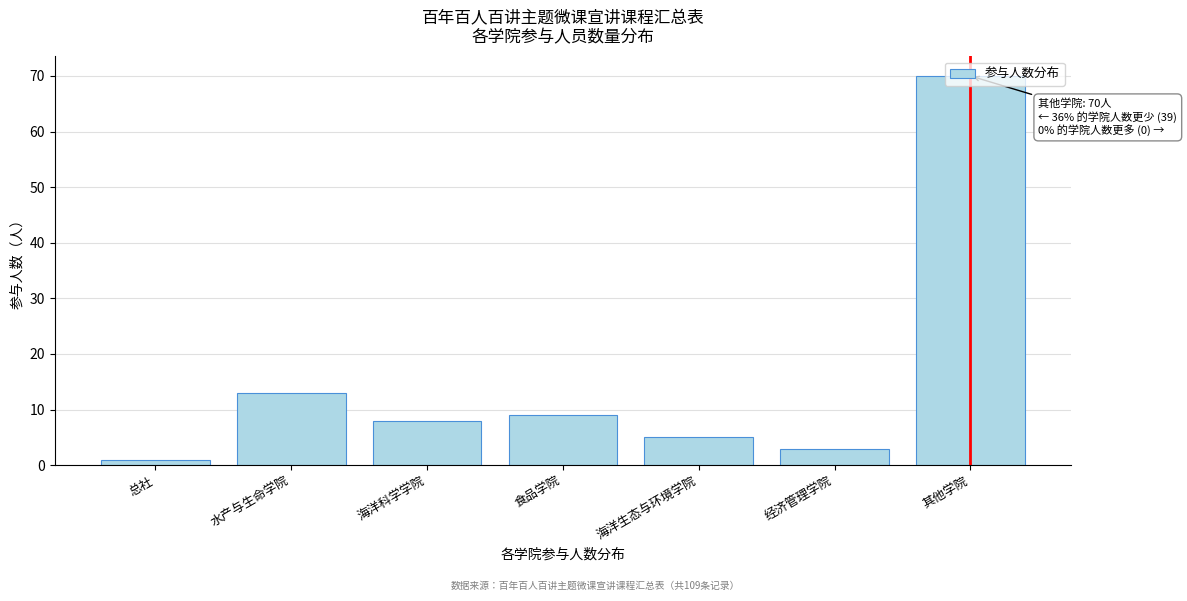

What is the value of the 7th bar from the left?

70